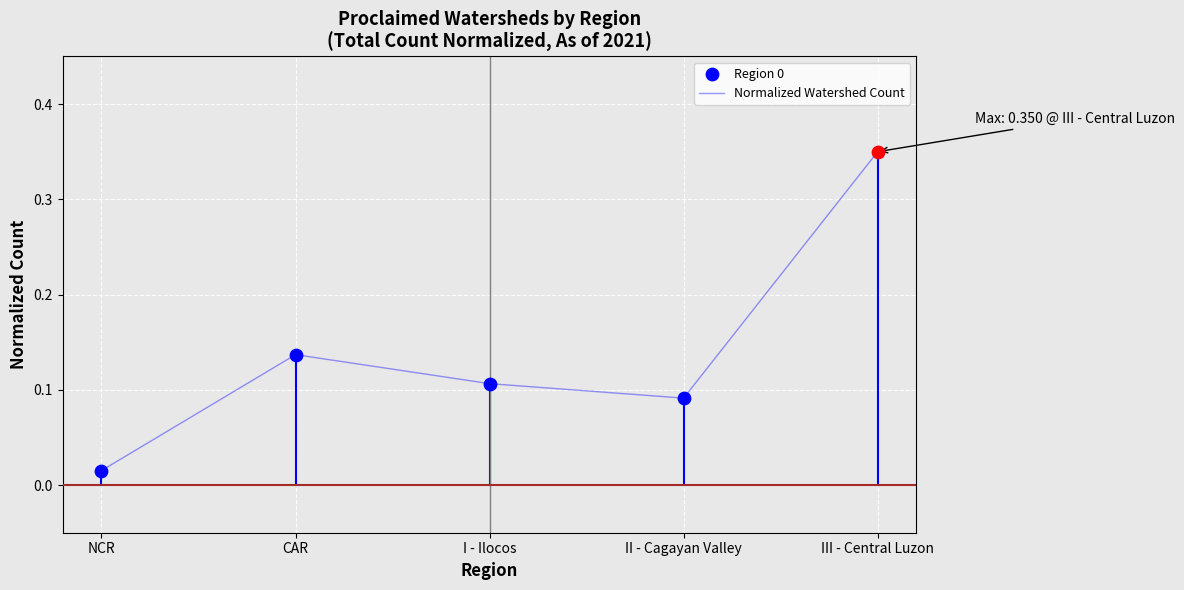

What is the change in value from I - Ilocos to III - Central Luzon?

+0.2